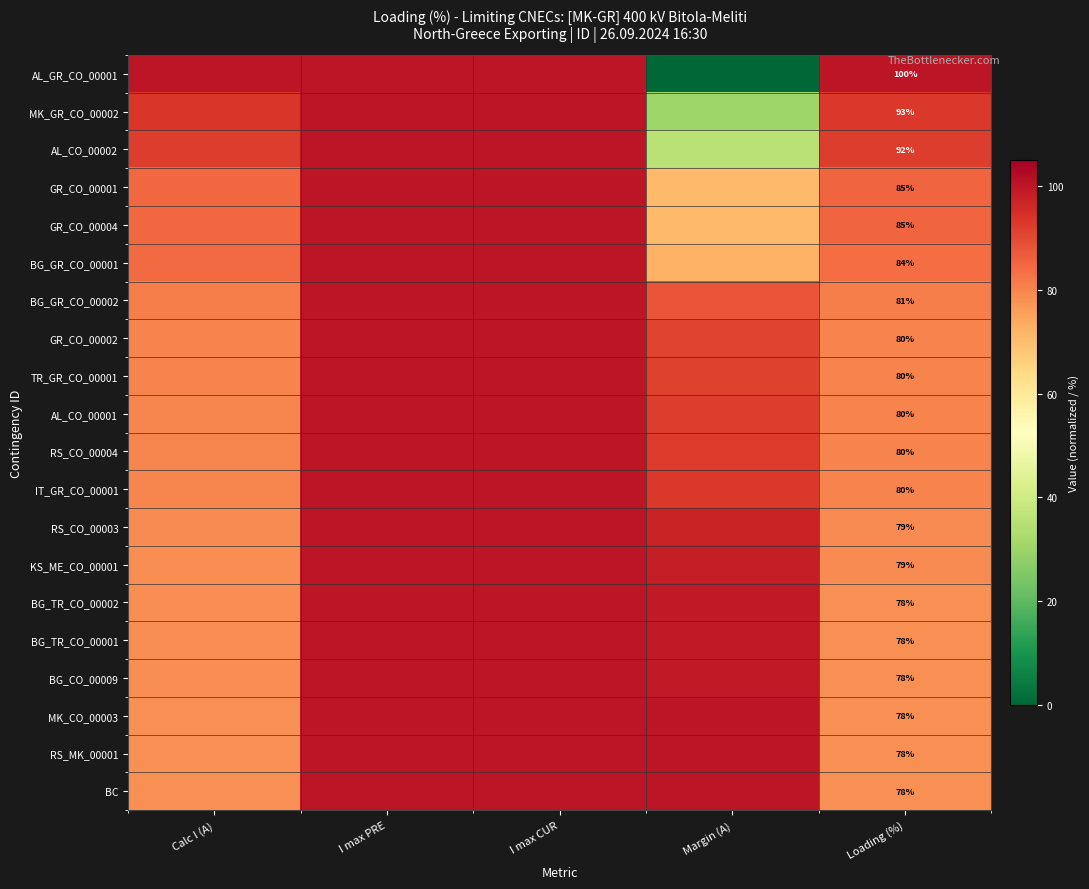

At how many categories does at least one series exceed 53?

5